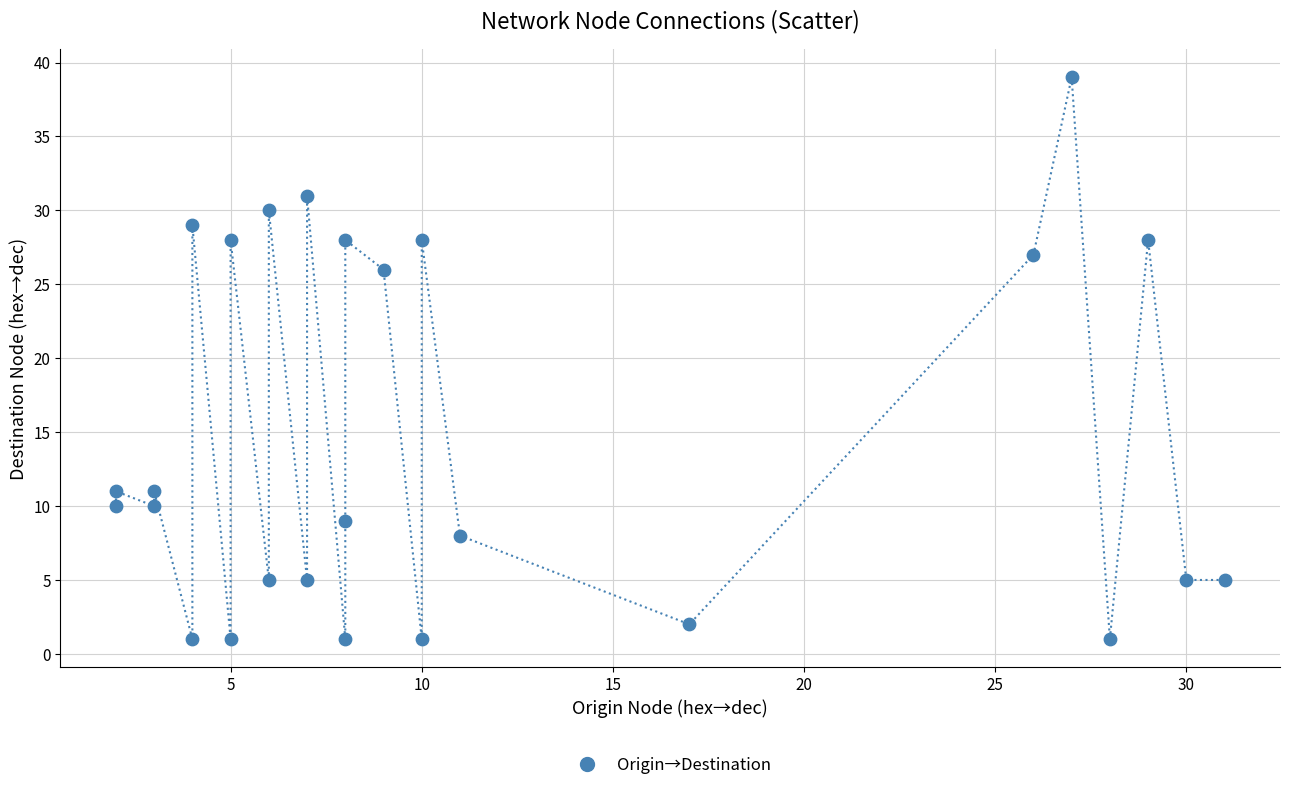

What is the range of X values (max minus min)?

29